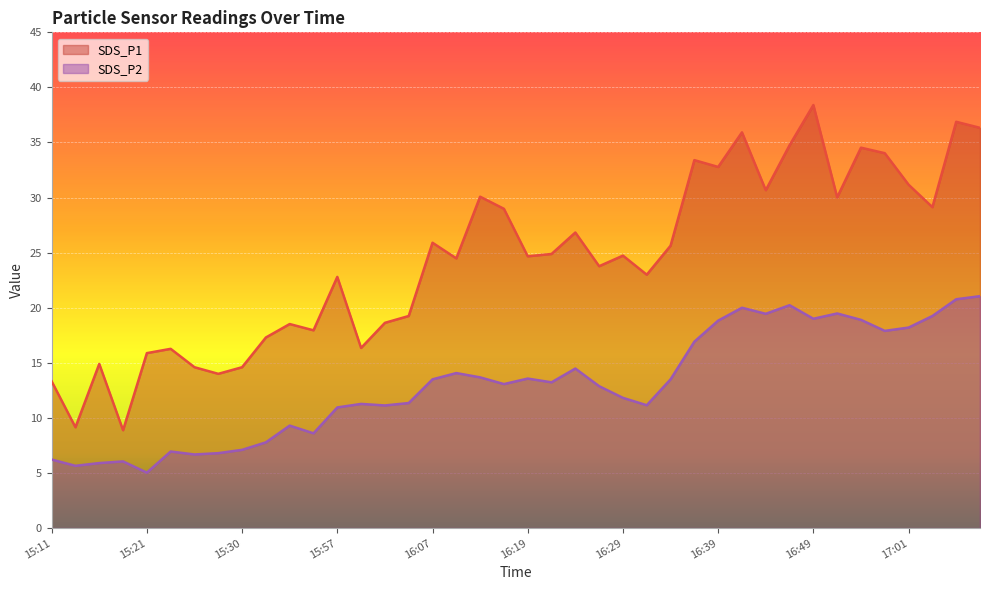

What is the label of the 25th point from the left?

16:29